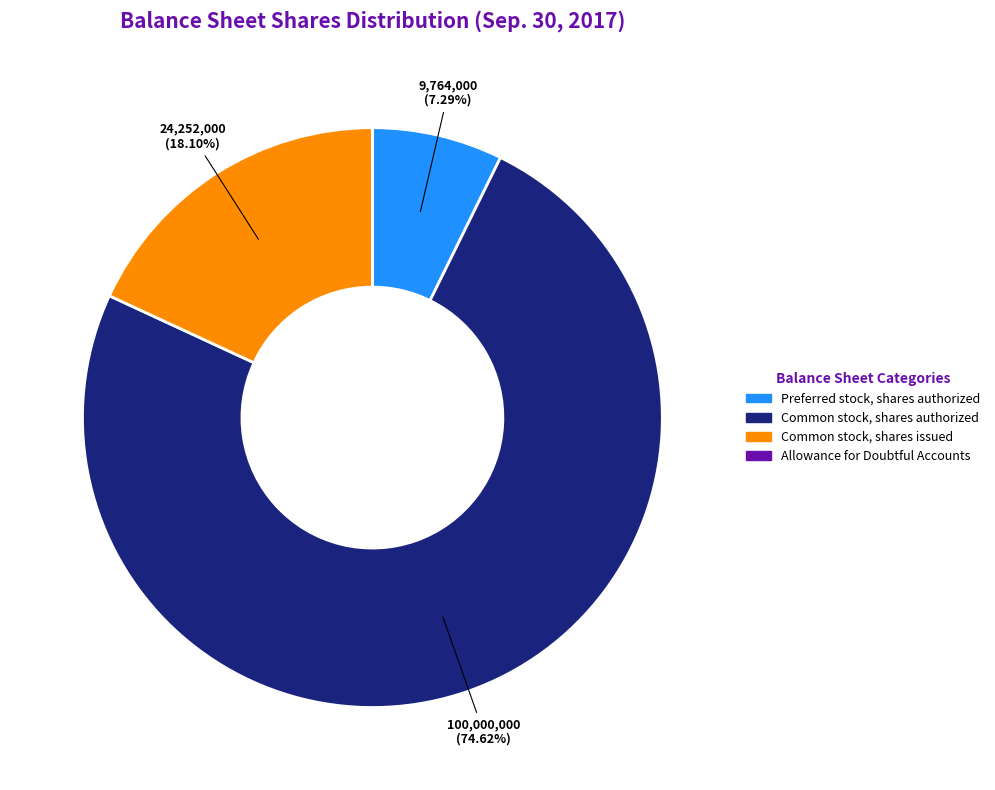

Which category has the biggest portion of the pie?

Common stock, shares authorized